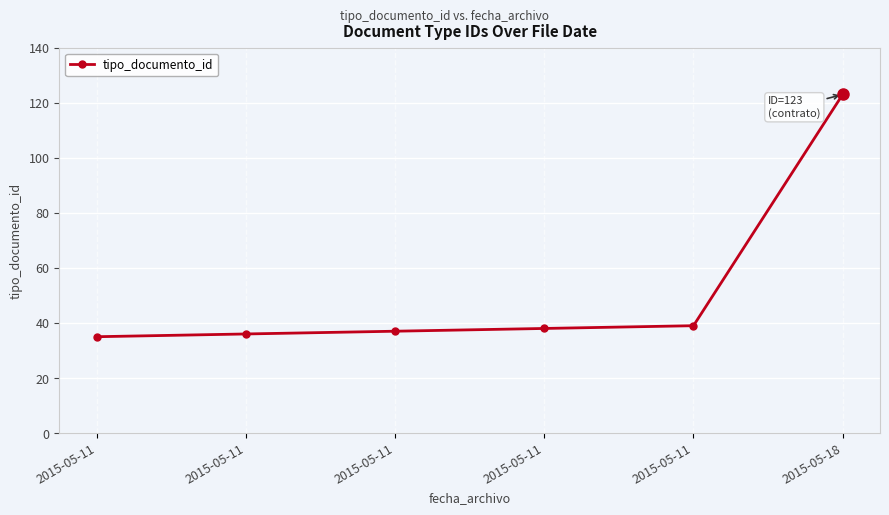

What is the value of the 4th point from the left?

35